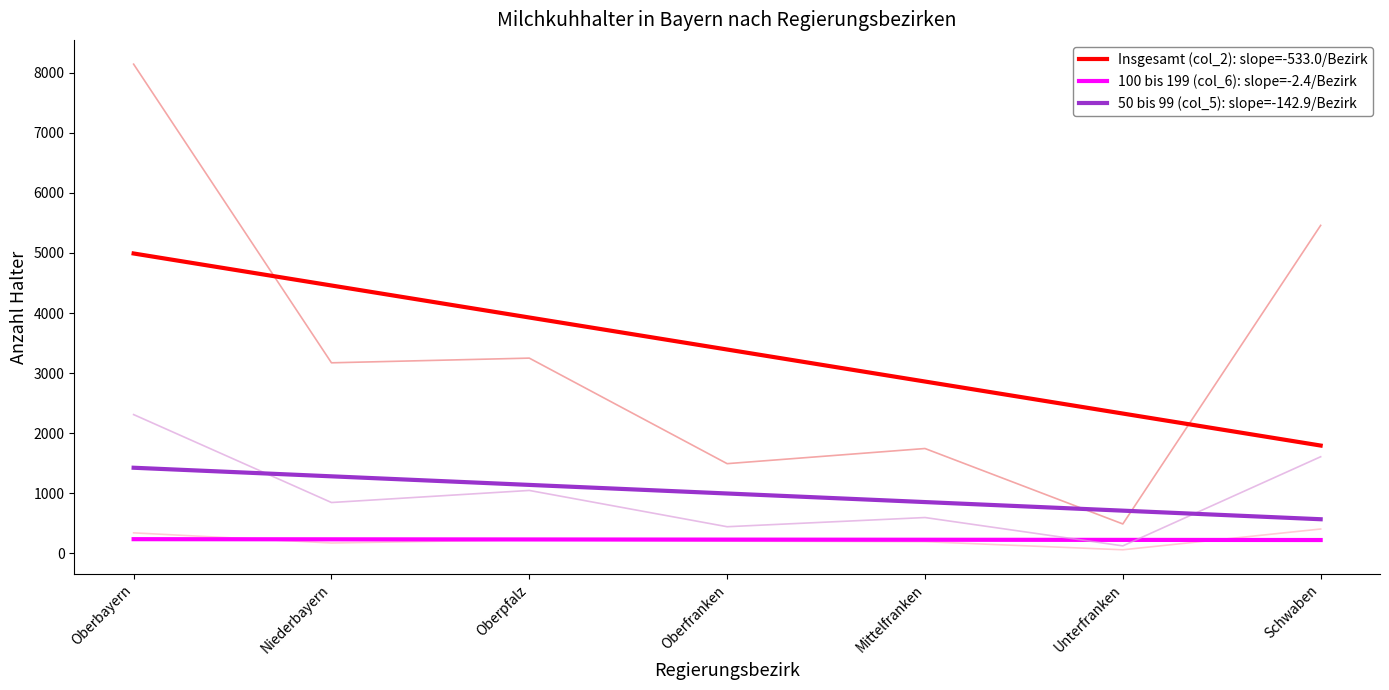

How many categories are shown in the chart?

7